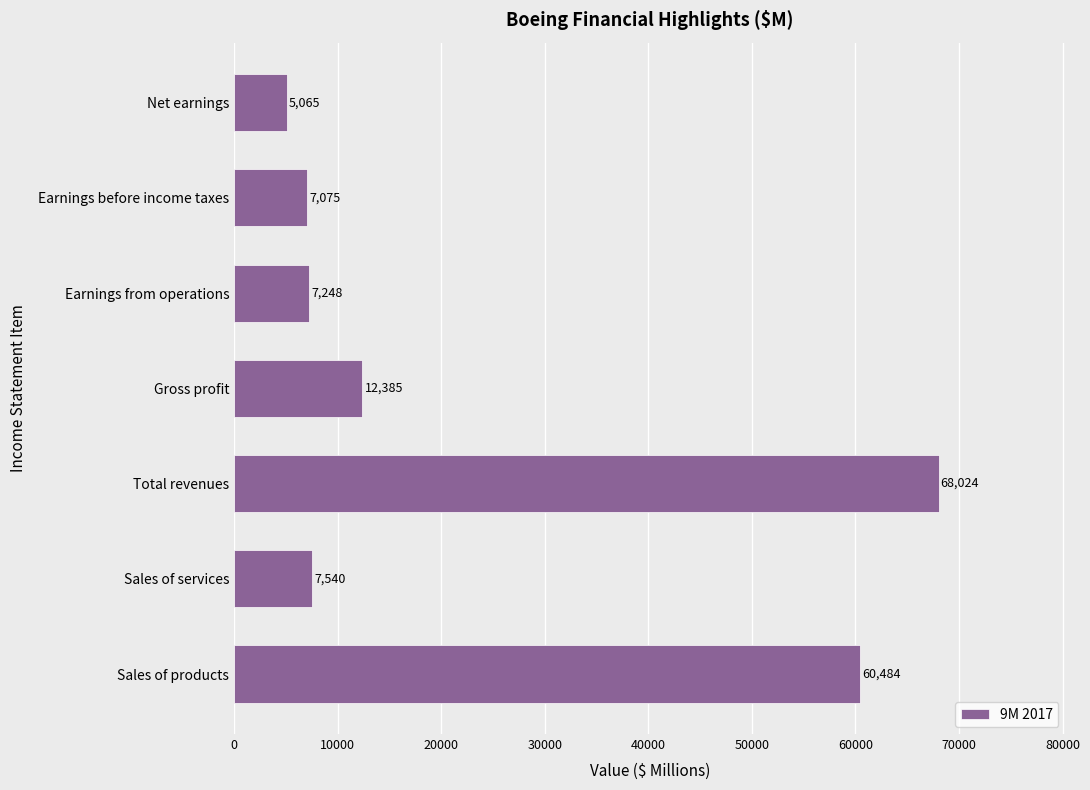

How many categories are shown in the chart?

7